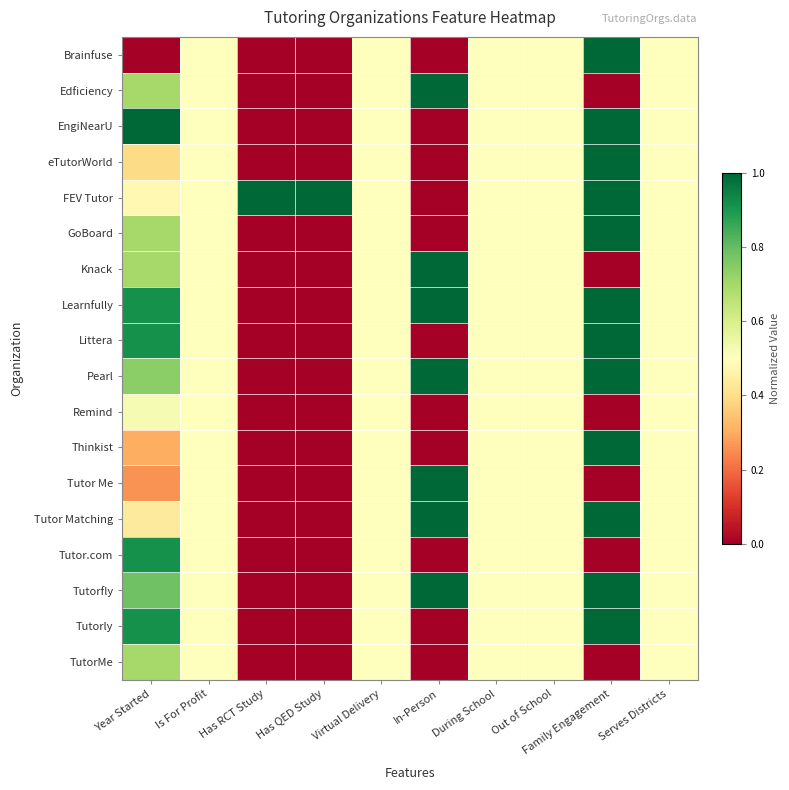

Reading left to right, list all the values displayed in this chart.

Brainfuse: Year Started=0.0	Is For Profit=0.5	Has RCT Study=0.0	Has QED Study=0.0	Virtual Delivery=0.5	In-Person=0.0	During School=0.5	Out of School=0.5	Family Engagement=1.0	Serves Districts=0.5
Edficiency: Year Started=0.7	Is For Profit=0.5	Has RCT Study=0.0	Has QED Study=0.0	Virtual Delivery=0.5	In-Person=1.0	During School=0.5	Out of School=0.5	Family Engagement=0.0	Serves Districts=0.5
EngiNearU: Year Started=1.0	Is For Profit=0.5	Has RCT Study=0.0	Has QED Study=0.0	Virtual Delivery=0.5	In-Person=0.0	During School=0.5	Out of School=0.5	Family Engagement=1.0	Serves Districts=0.5
eTutorWorld: Year Started=0.4	Is For Profit=0.5	Has RCT Study=0.0	Has QED Study=0.0	Virtual Delivery=0.5	In-Person=0.0	During School=0.5	Out of School=0.5	Family Engagement=1.0	Serves Districts=0.5
FEV Tutor: Year Started=0.5	Is For Profit=0.5	Has RCT Study=1.0	Has QED Study=1.0	Virtual Delivery=0.5	In-Person=0.0	During School=0.5	Out of School=0.5	Family Engagement=1.0	Serves Districts=0.5
GoBoard: Year Started=0.7	Is For Profit=0.5	Has RCT Study=0.0	Has QED Study=0.0	Virtual Delivery=0.5	In-Person=0.0	During School=0.5	Out of School=0.5	Family Engagement=1.0	Serves Districts=0.5
Knack: Year Started=0.7	Is For Profit=0.5	Has RCT Study=0.0	Has QED Study=0.0	Virtual Delivery=0.5	In-Person=1.0	During School=0.5	Out of School=0.5	Family Engagement=0.0	Serves Districts=0.5
Learnfully: Year Started=0.9	Is For Profit=0.5	Has RCT Study=0.0	Has QED Study=0.0	Virtual Delivery=0.5	In-Person=1.0	During School=0.5	Out of School=0.5	Family Engagement=1.0	Serves Districts=0.5
Littera: Year Started=0.9	Is For Profit=0.5	Has RCT Study=0.0	Has QED Study=0.0	Virtual Delivery=0.5	In-Person=0.0	During School=0.5	Out of School=0.5	Family Engagement=1.0	Serves Districts=0.5
Pearl: Year Started=0.7	Is For Profit=0.5	Has RCT Study=0.0	Has QED Study=0.0	Virtual Delivery=0.5	In-Person=1.0	During School=0.5	Out of School=0.5	Family Engagement=1.0	Serves Districts=0.5
Remind: Year Started=0.5	Is For Profit=0.5	Has RCT Study=0.0	Has QED Study=0.0	Virtual Delivery=0.5	In-Person=0.0	During School=0.5	Out of School=0.5	Family Engagement=0.0	Serves Districts=0.5
Thinkist: Year Started=0.3	Is For Profit=0.5	Has RCT Study=0.0	Has QED Study=0.0	Virtual Delivery=0.5	In-Person=0.0	During School=0.5	Out of School=0.5	Family Engagement=1.0	Serves Districts=0.5
Tutor Me: Year Started=0.3	Is For Profit=0.5	Has RCT Study=0.0	Has QED Study=0.0	Virtual Delivery=0.5	In-Person=1.0	During School=0.5	Out of School=0.5	Family Engagement=0.0	Serves Districts=0.5
Tutor Matching: Year Started=0.4	Is For Profit=0.5	Has RCT Study=0.0	Has QED Study=0.0	Virtual Delivery=0.5	In-Person=1.0	During School=0.5	Out of School=0.5	Family Engagement=1.0	Serves Districts=0.5
Tutor.com: Year Started=0.9	Is For Profit=0.5	Has RCT Study=0.0	Has QED Study=0.0	Virtual Delivery=0.5	In-Person=0.0	During School=0.5	Out of School=0.5	Family Engagement=0.0	Serves Districts=0.5
Tutorfly: Year Started=0.8	Is For Profit=0.5	Has RCT Study=0.0	Has QED Study=0.0	Virtual Delivery=0.5	In-Person=1.0	During School=0.5	Out of School=0.5	Family Engagement=1.0	Serves Districts=0.5
Tutorly: Year Started=0.9	Is For Profit=0.5	Has RCT Study=0.0	Has QED Study=0.0	Virtual Delivery=0.5	In-Person=0.0	During School=0.5	Out of School=0.5	Family Engagement=1.0	Serves Districts=0.5
TutorMe: Year Started=0.7	Is For Profit=0.5	Has RCT Study=0.0	Has QED Study=0.0	Virtual Delivery=0.5	In-Person=0.0	During School=0.5	Out of School=0.5	Family Engagement=0.0	Serves Districts=0.5